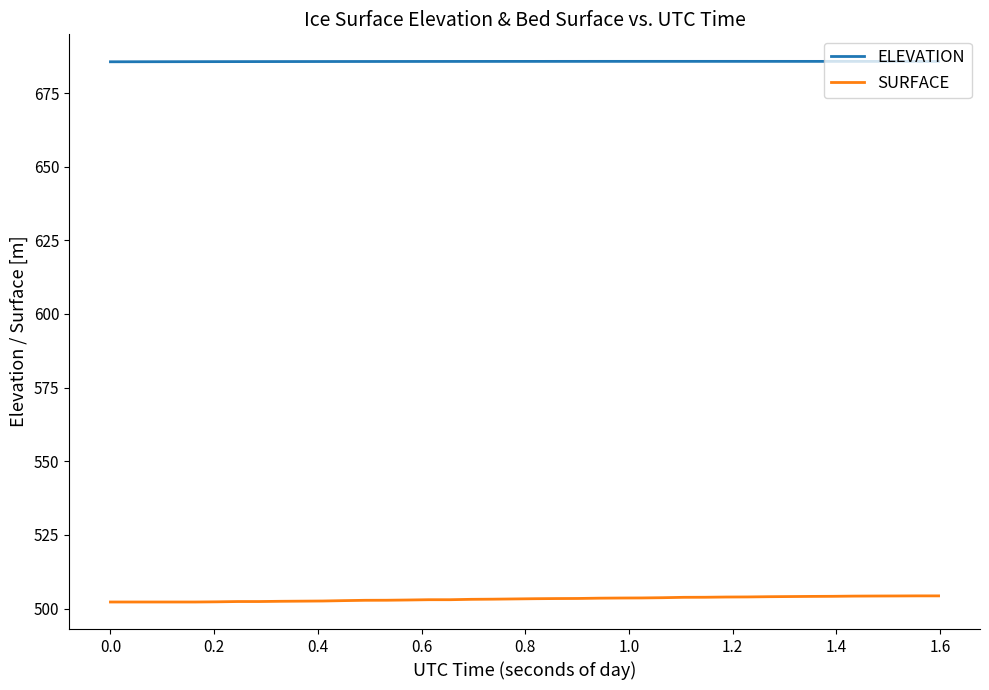

True or false: ELEVATION and SURFACE intersect in this chart.

False